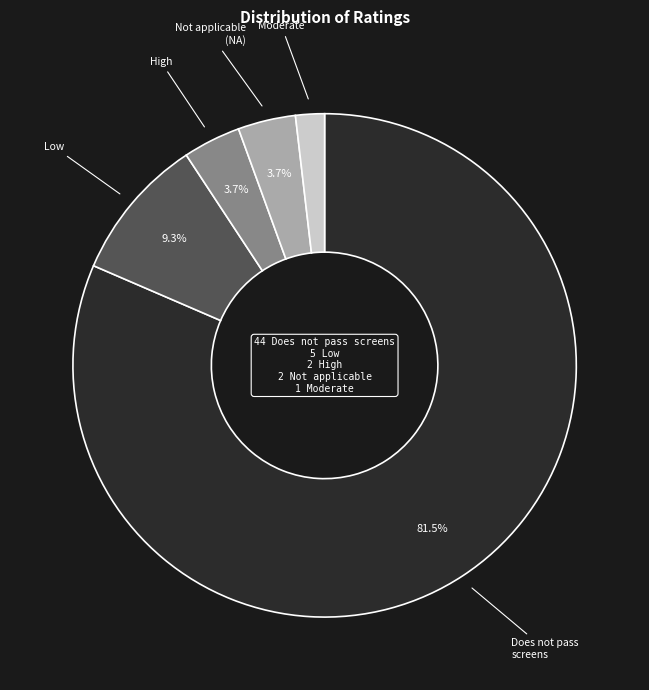

To the nearest percent, what is the average slice percentage?

20%